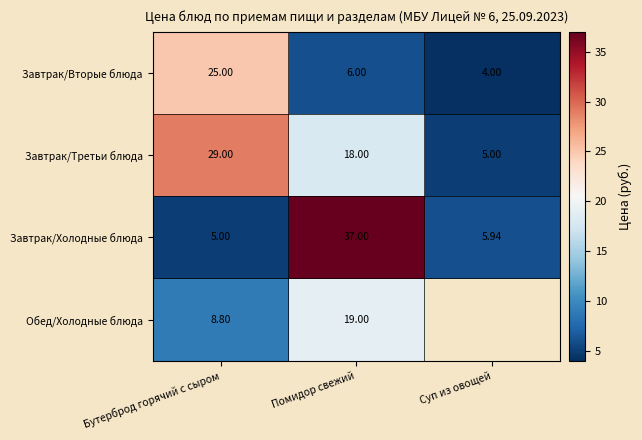

Is the value of Завтрак/Вторые блюда at Бутерброд горячий с сыром greater than the value of Обед/Холодные блюда at Бутерброд горячий с сыром?

Yes